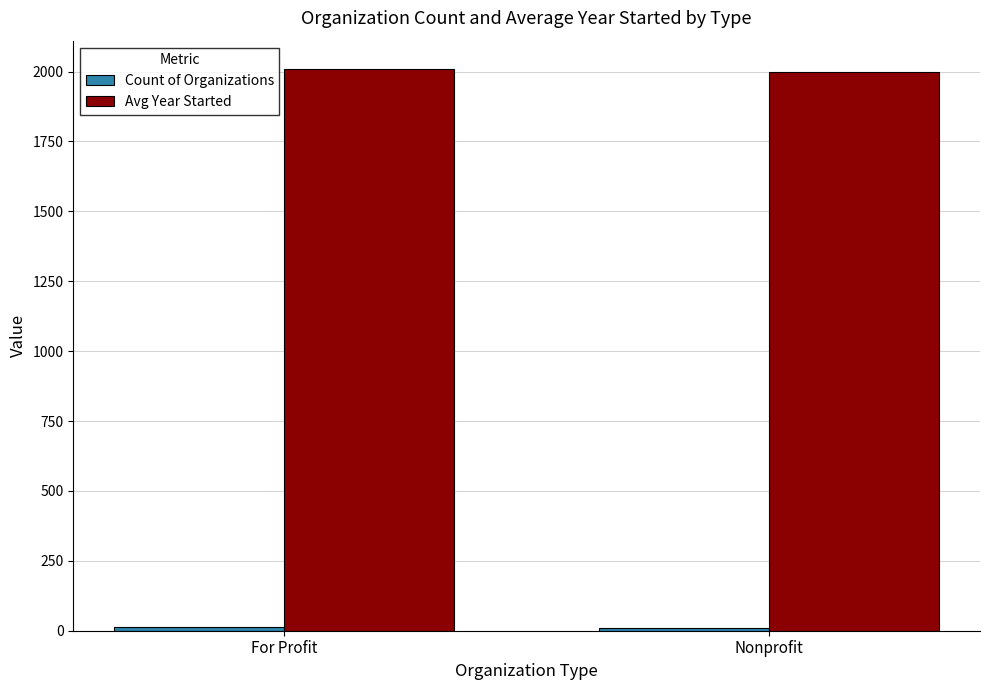

What is the label of the 1st bar from the left?

For Profit